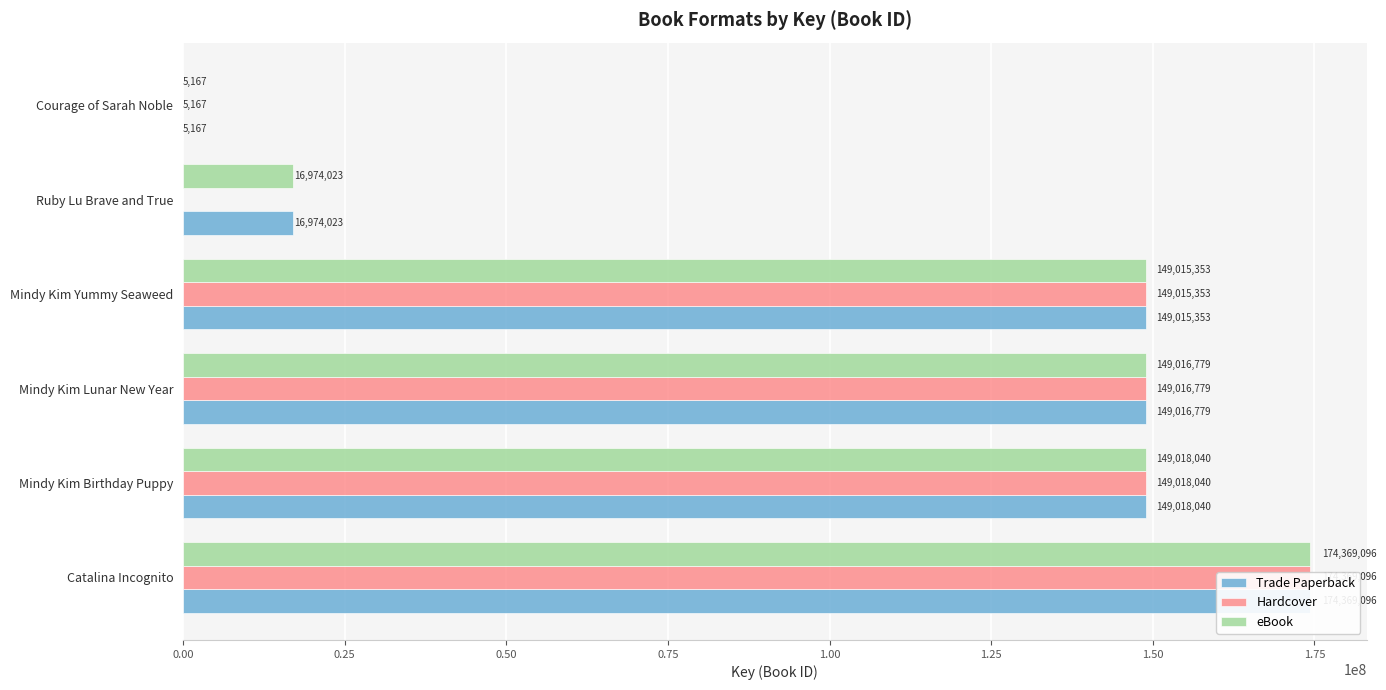

The Trade Paperback series shows 89837035 at Catalina Incognito. True or false?

False